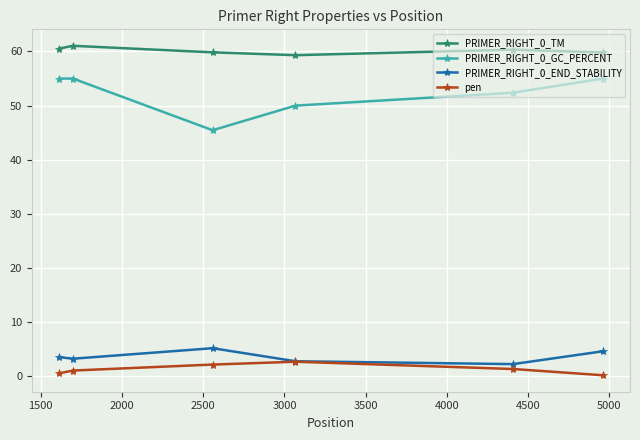

True or false: PRIMER_RIGHT_0_GC_PERCENT and PRIMER_RIGHT_0_TM cross at least once.

False